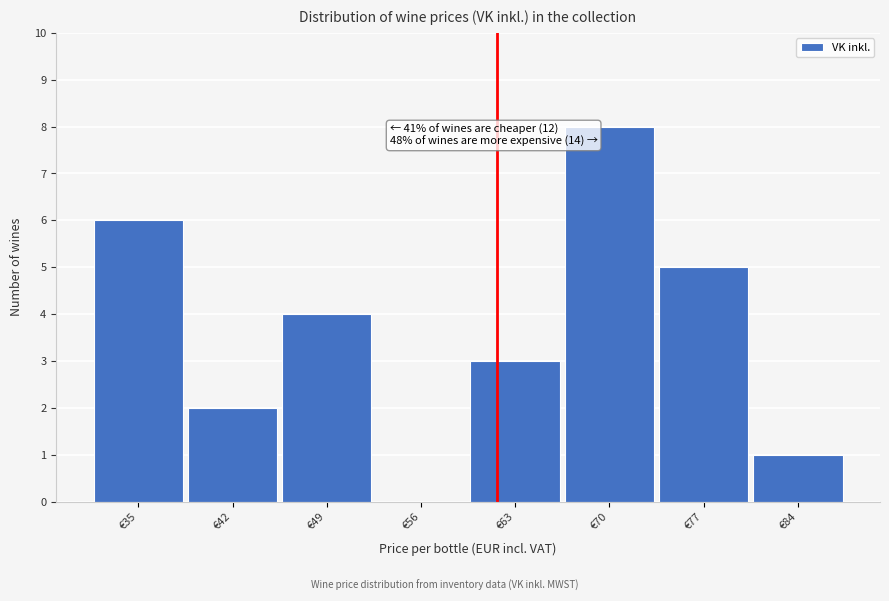

Reading left to right, extract all data points from this chart.

€35=6	€42=2	€49=4	€56=0	€63=3	€70=8	€77=5	€84=1